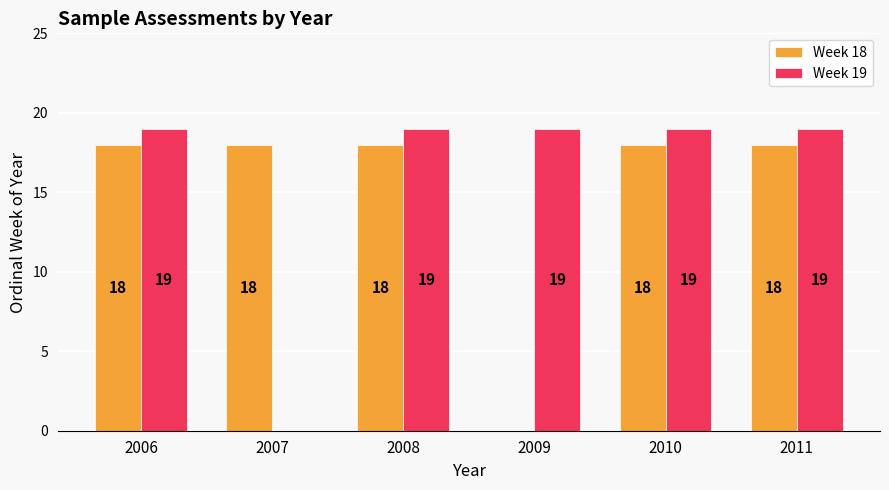

Is the value of Week 19 at 2008 greater than the value of Week 18 at 2008?

Yes